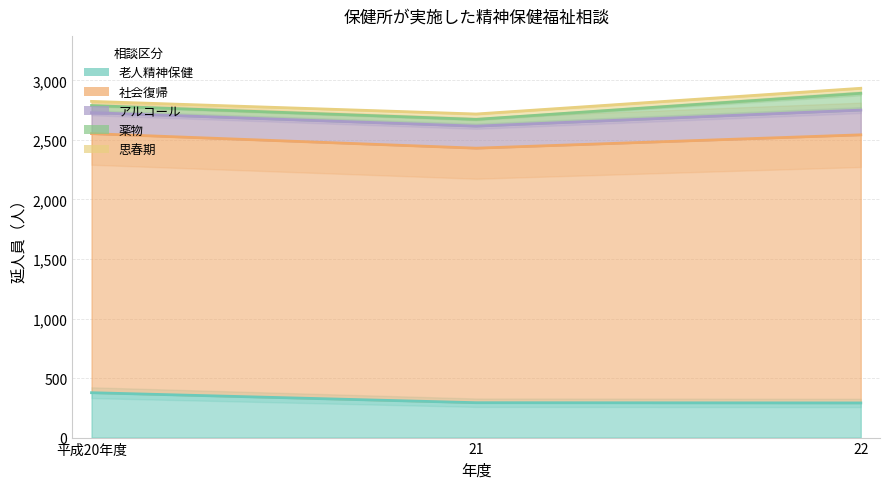

What is the label of the 2nd point from the right?

21